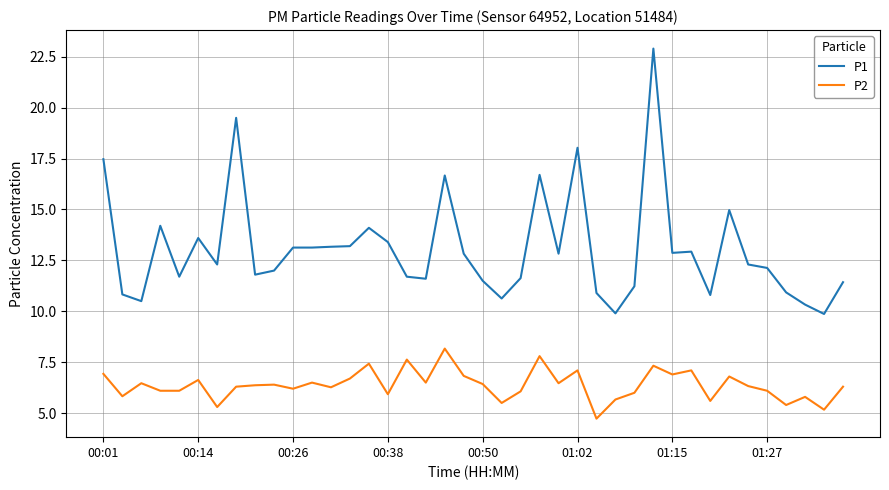

List the series in order of their overall mean, lowest first.

P2, P1